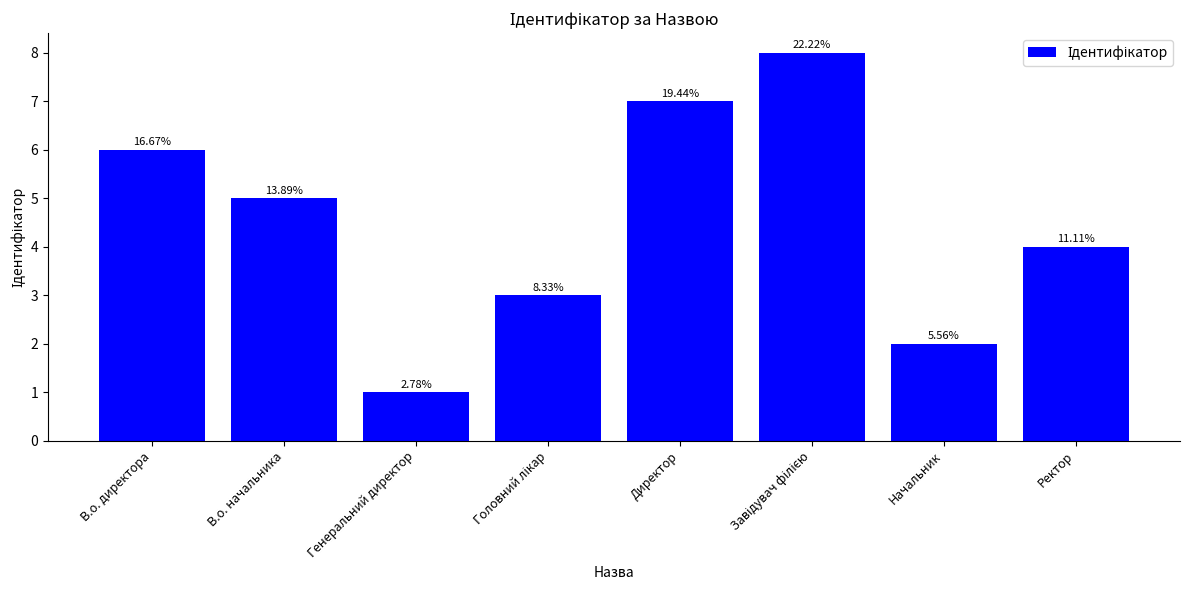

Does the chart contain any negative values?

No